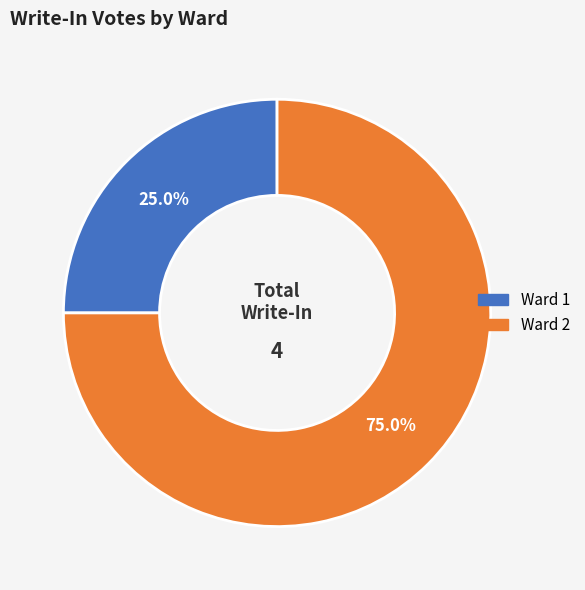

What percentage do Ward 2 and Ward 1 together represent?

100.0%